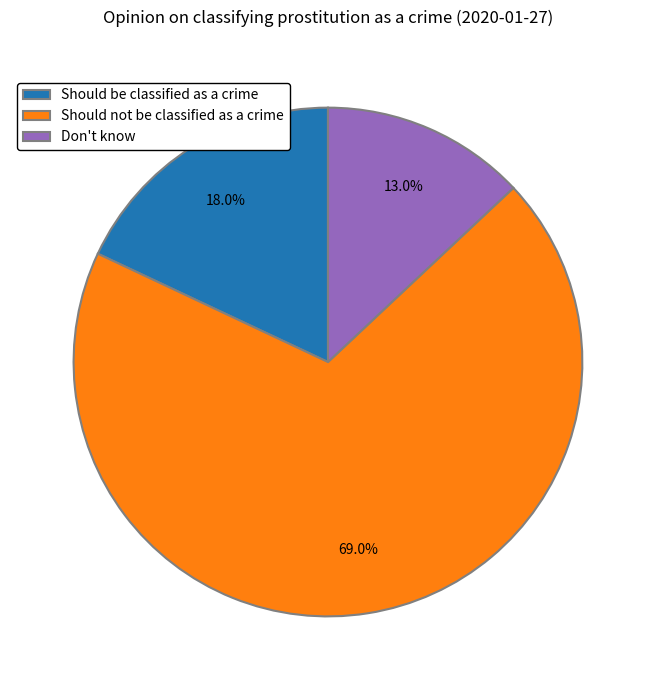

How much of the chart is everything except Don't know?

87.0%